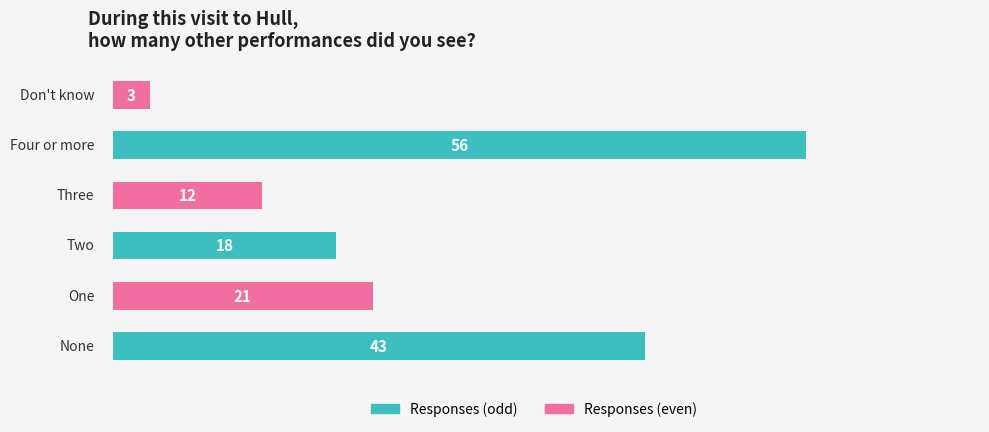

Count the values in the range 12 to 43.

4